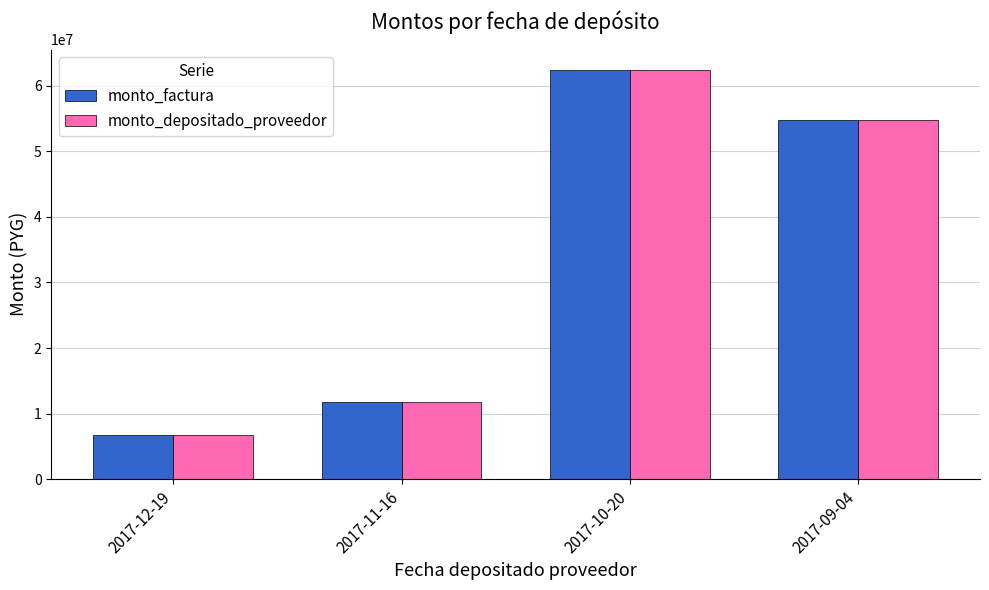

Does the chart contain any negative values?

No